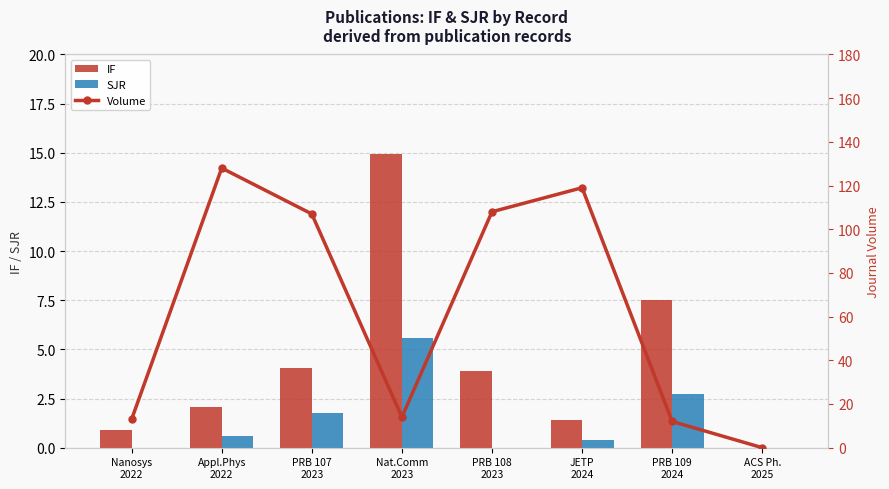

Which has a higher value, PRB 107
2023 or Nat.Comm
2023?

Nat.Comm
2023